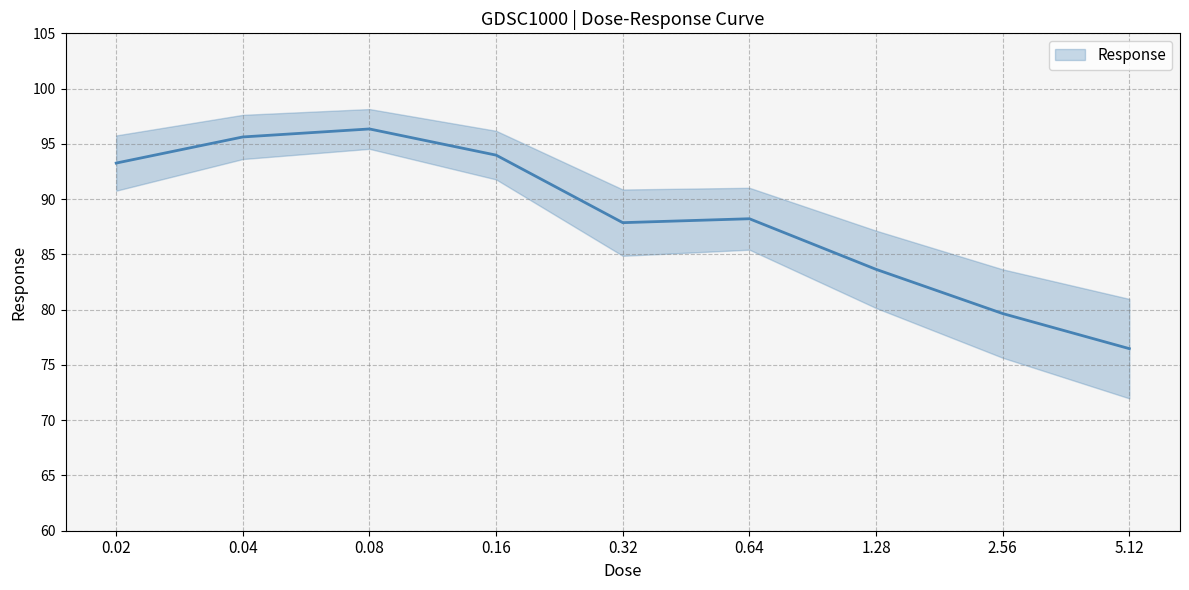

What is the change in value from 0.08 to 2.56?

-16.7